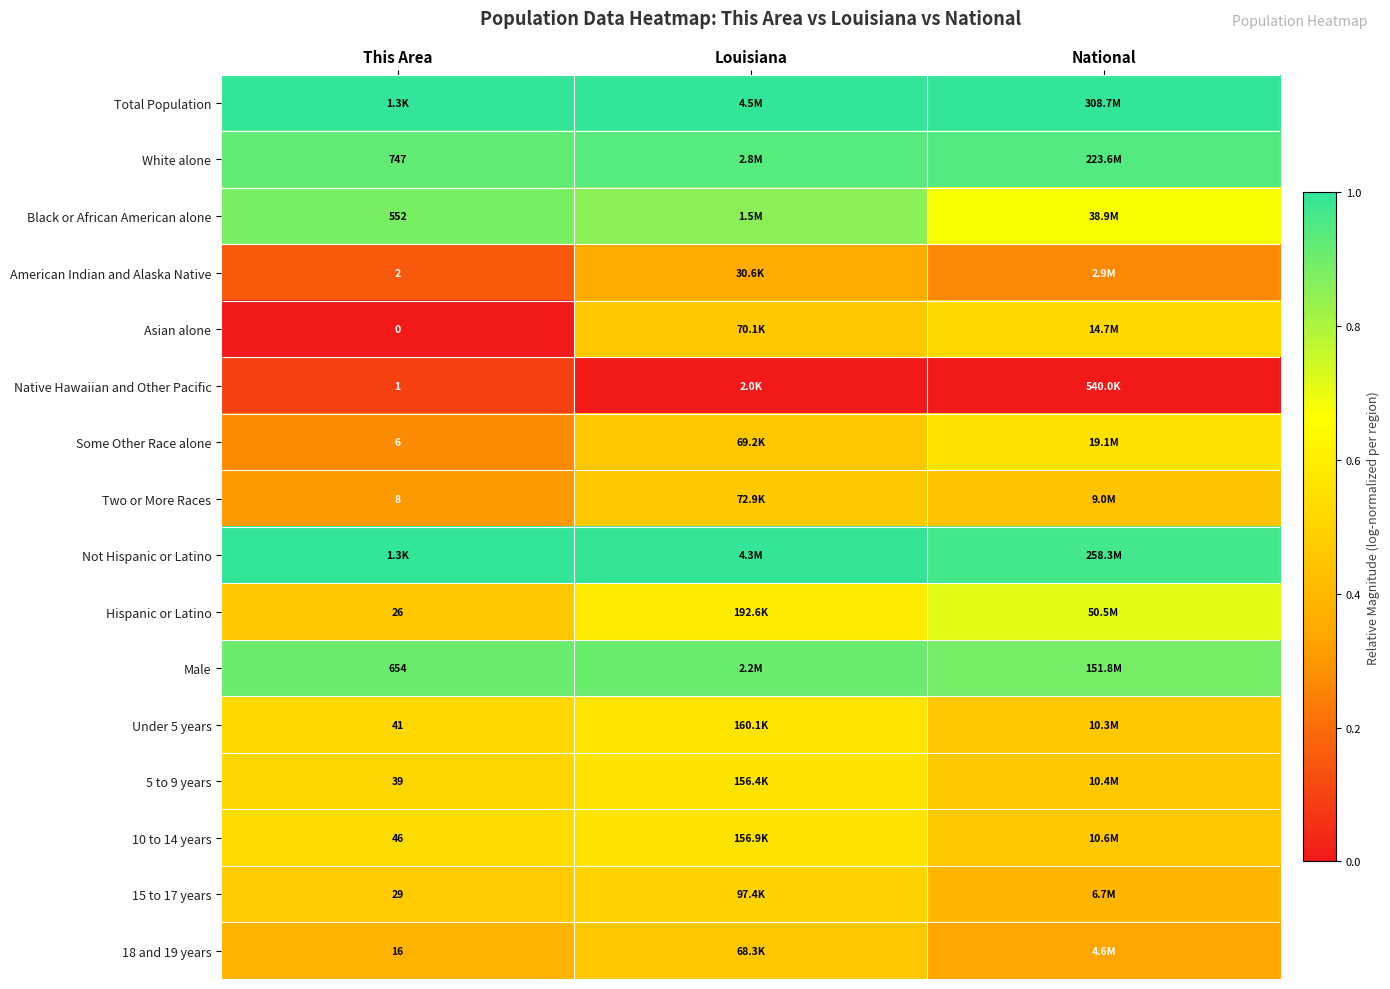

Rank the series by their maximum value, from highest to lowest.

Total Population, Not Hispanic or Latino, White alone, Male, Black or African American alone, Hispanic or Latino, Under 5 years, 10 to 14 years, 5 to 9 years, Some Other Race alone, Asian alone, 15 to 17 years, Two or More Races, 18 and 19 years, American Indian and Alaska Native, Native Hawaiian and Other Pacific